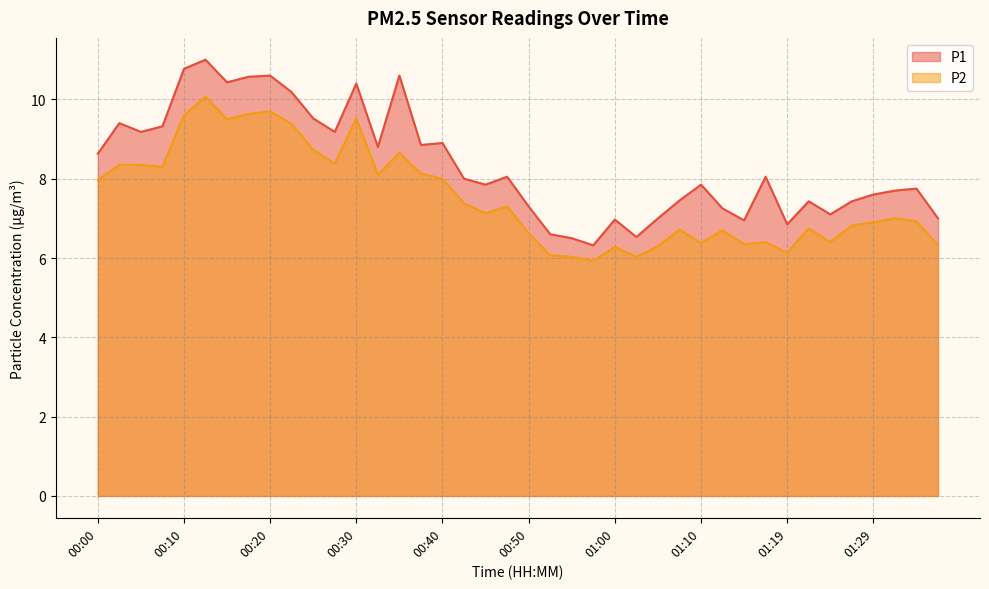

Which has a higher value, 00:15 or 00:32?

00:15